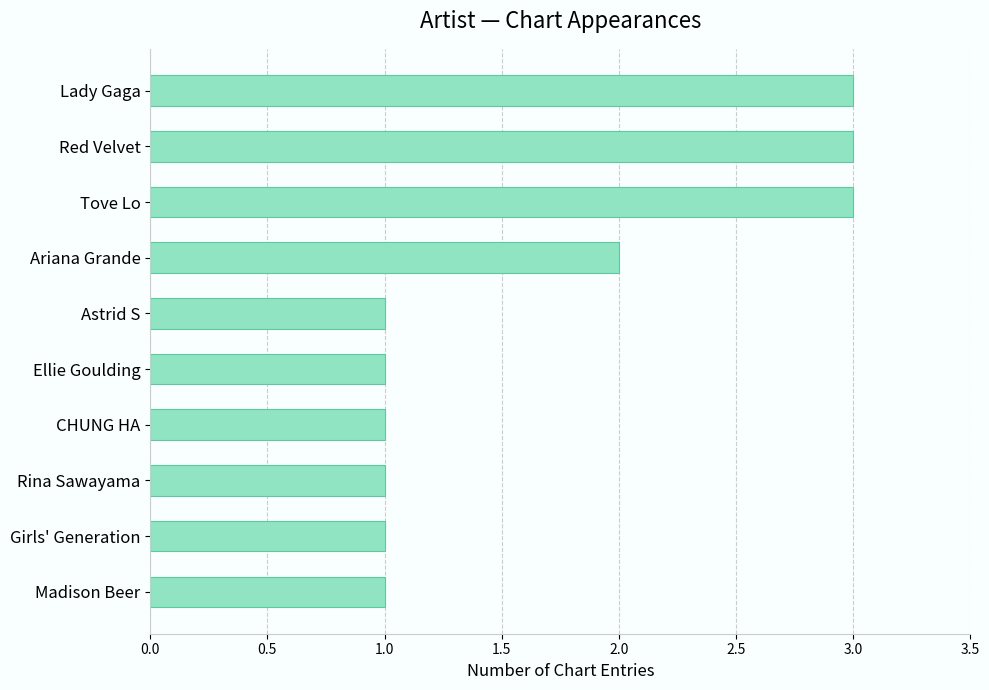

What is the smallest value displayed?

1